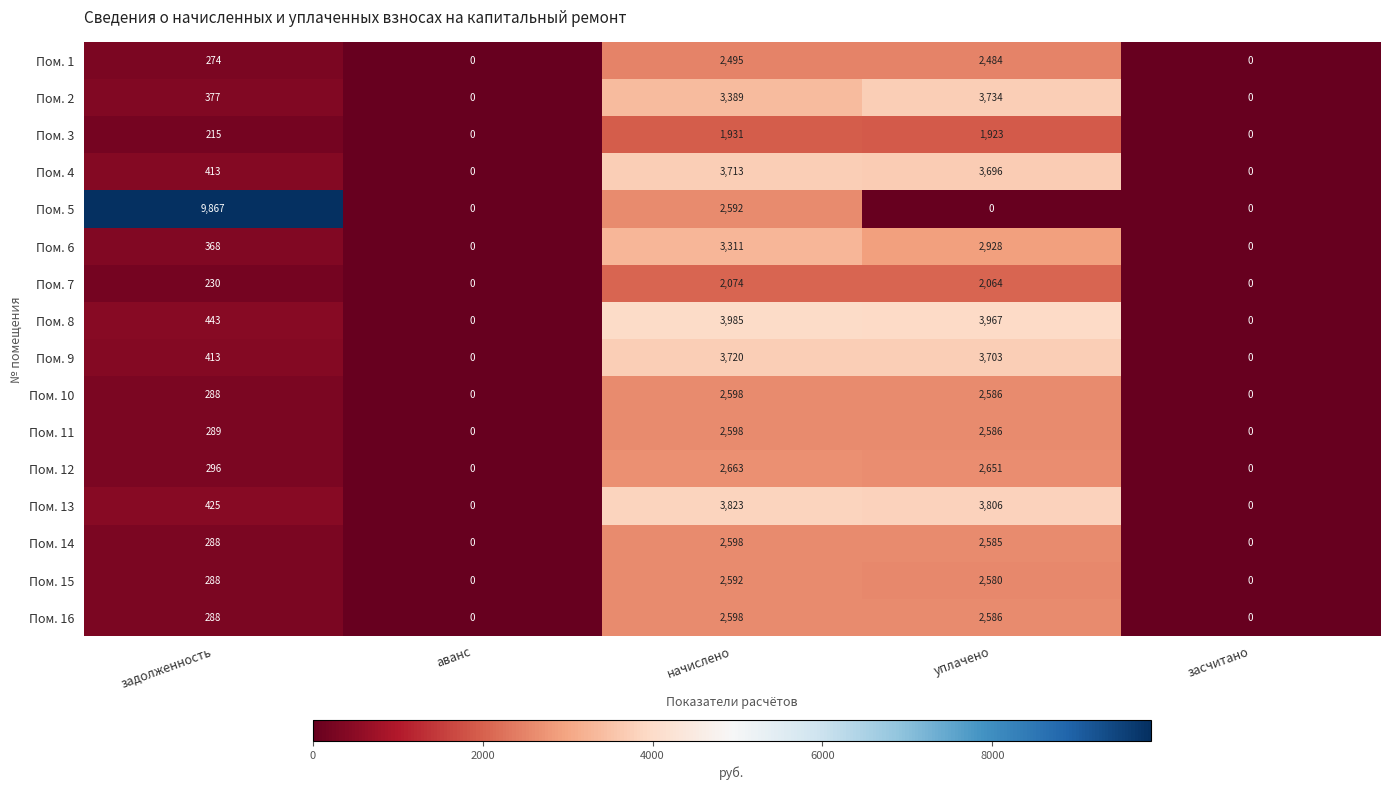

What is the difference between the maximum and minimum values in the Пом. 12 series?

2663